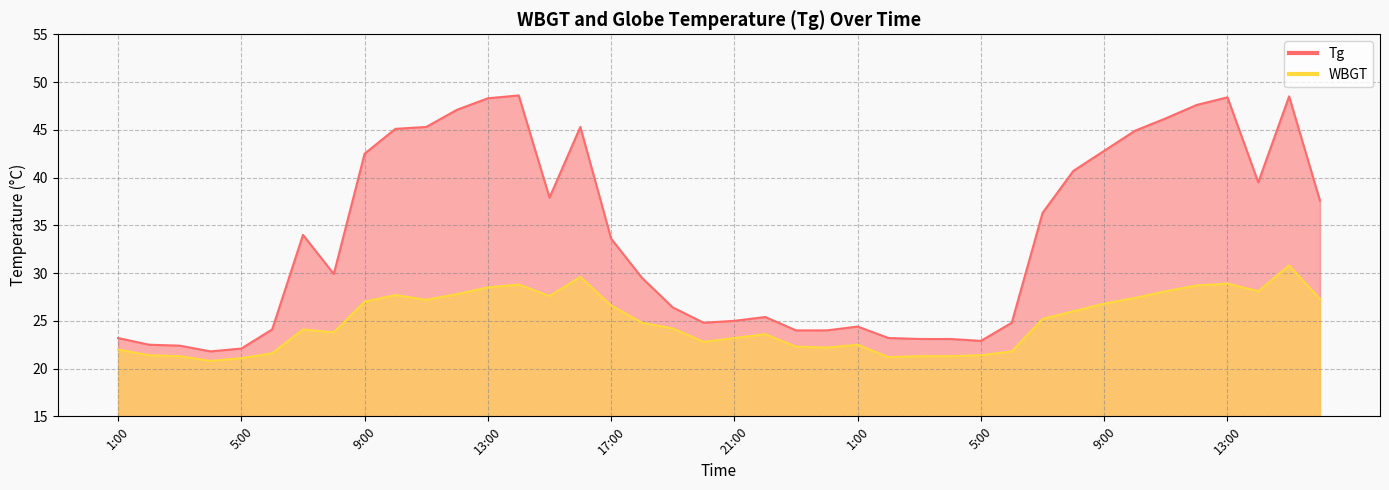

True or false: WBGT and Tg cross at least once.

False